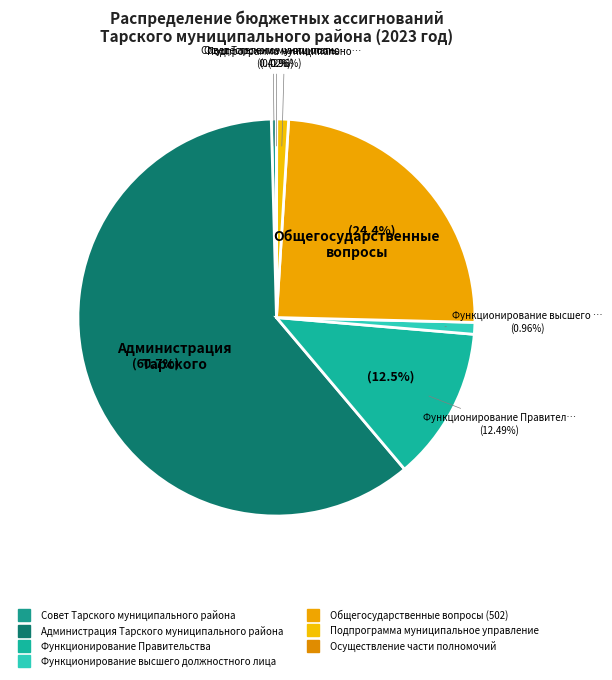

True or false: Совет Тарского муниципального района accounts for 13% of the total.

False